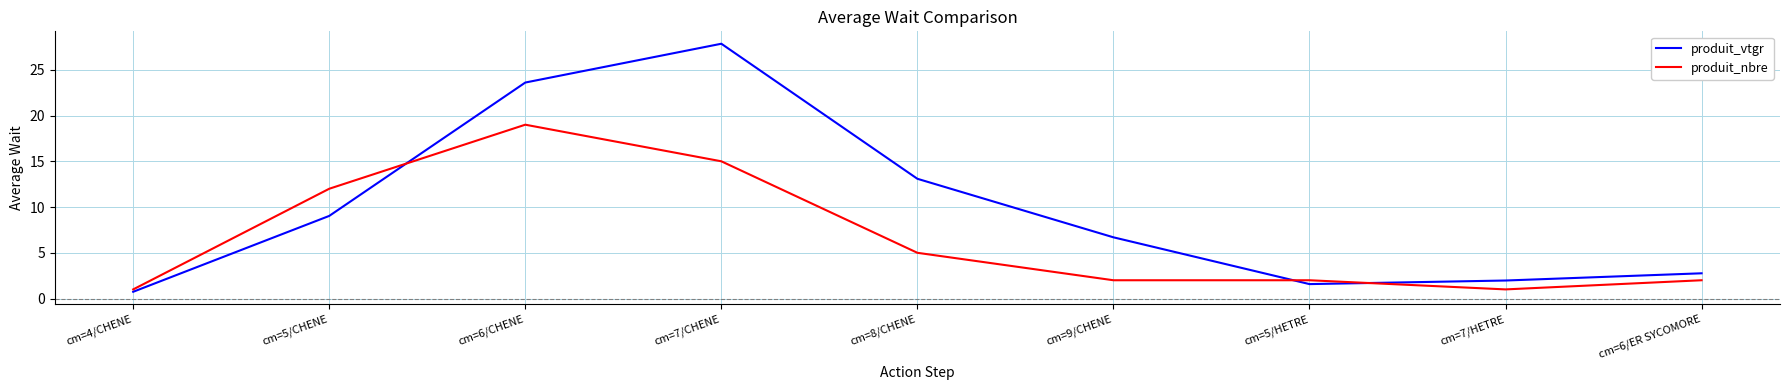

Reading right to left, list all the values displayed in this chart.

produit_vtgr: cm=6/ER SYCOMORE=2.8	cm=7/HETRE=2.0	cm=5/HETRE=1.6	cm=9/CHENE=6.7	cm=8/CHENE=13.1	cm=7/CHENE=27.8	cm=6/CHENE=23.6	cm=5/CHENE=9.0	cm=4/CHENE=0.7
produit_nbre: cm=6/ER SYCOMORE=2.0	cm=7/HETRE=1.0	cm=5/HETRE=2.0	cm=9/CHENE=2.0	cm=8/CHENE=5.0	cm=7/CHENE=15.0	cm=6/CHENE=19.0	cm=5/CHENE=12.0	cm=4/CHENE=1.0